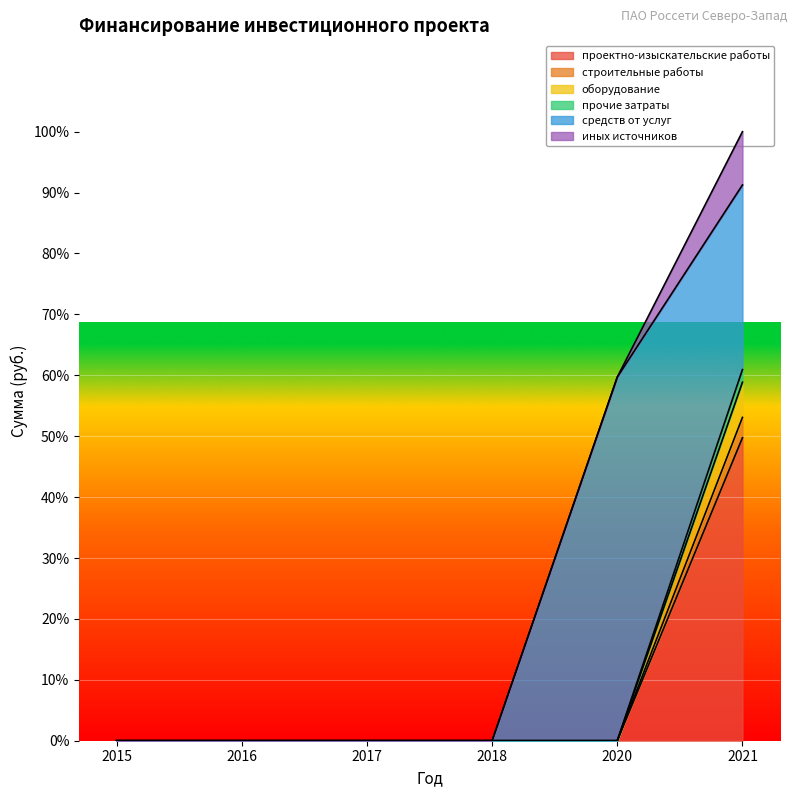

True or false: проектно-изыскательские работы and оборудование intersect in this chart.

False